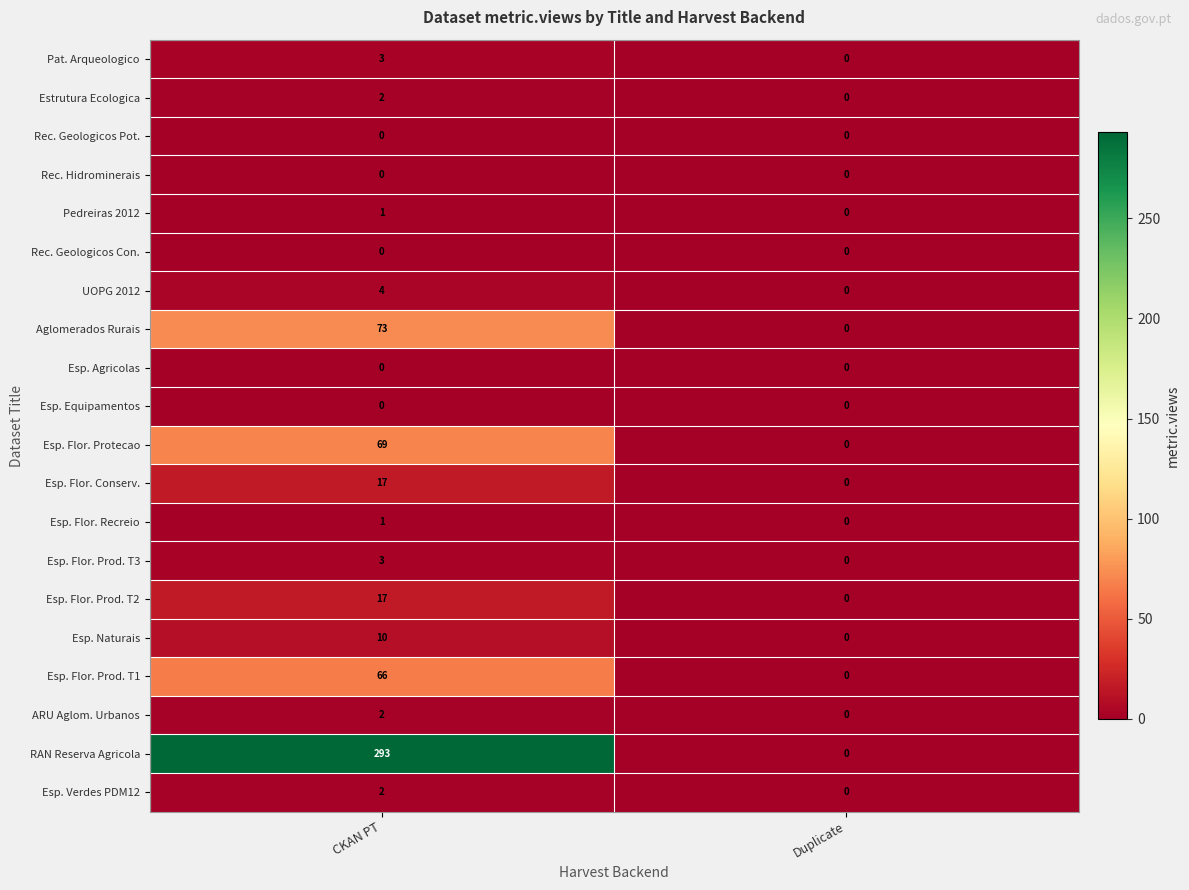

At which label is Esp. Flor. Protecao closest to 34?

Duplicate